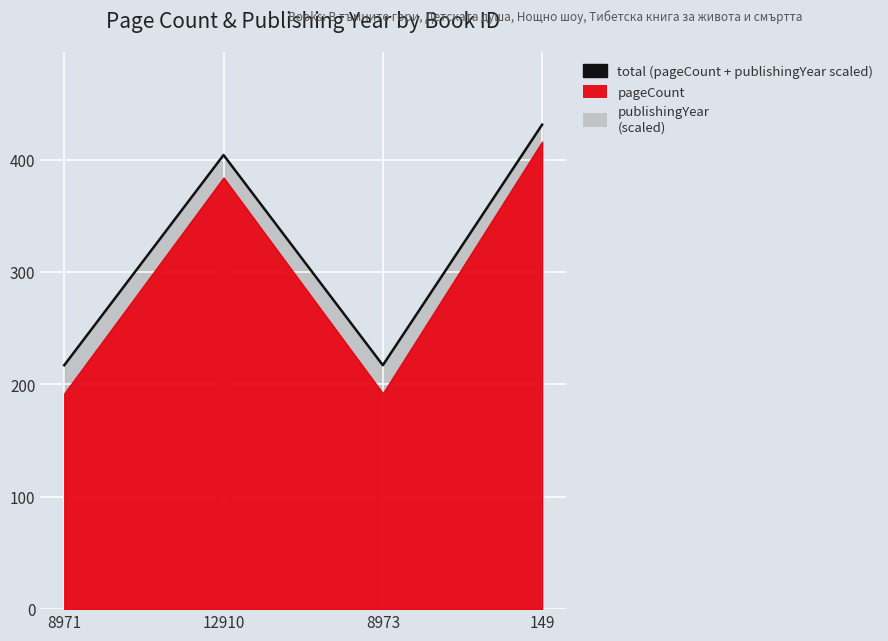

Between 12910 and 8971, which is larger?

12910